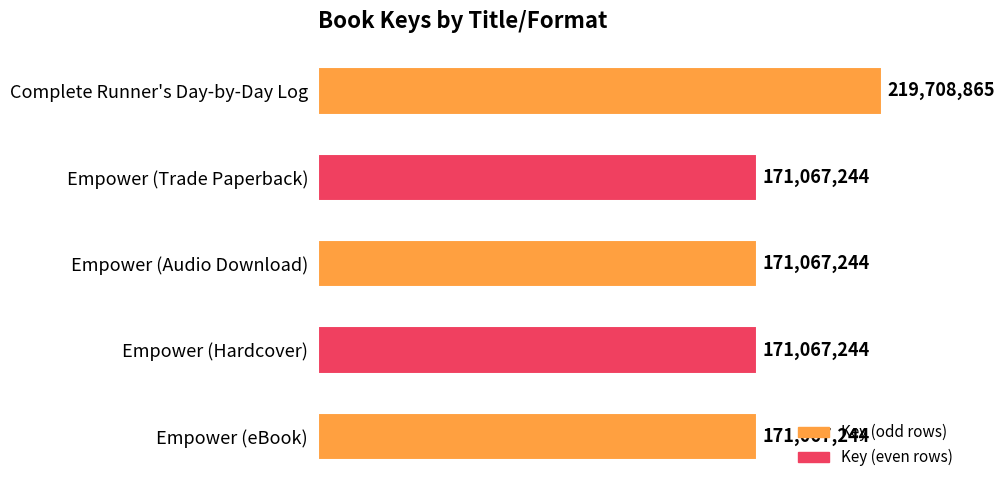

What is the greatest value displayed?

219708865